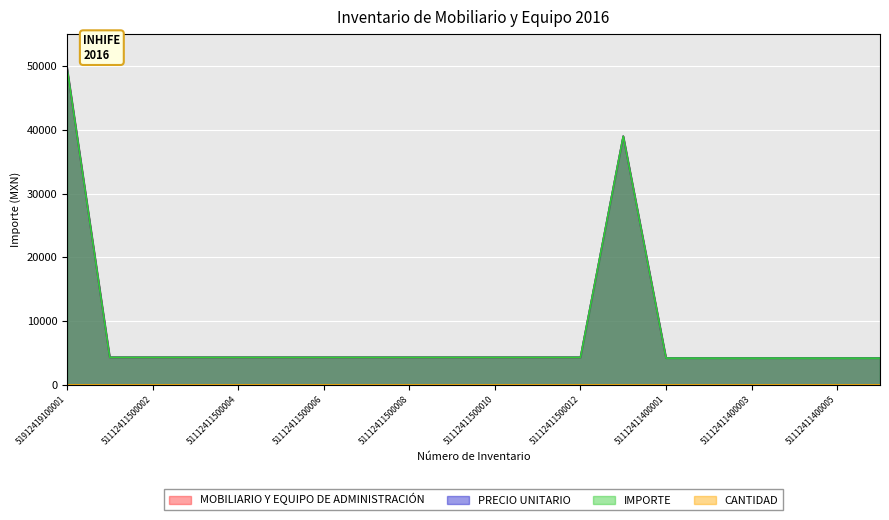

The value of PRECIO UNITARIO at 51112411400003 is 1159.5. True or false?

False